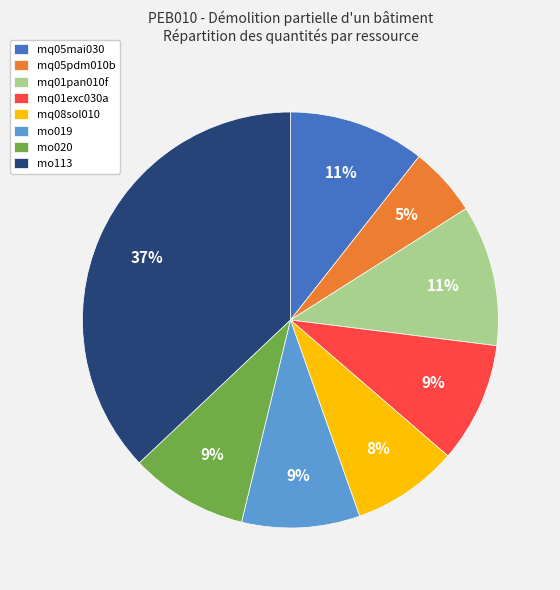

To the nearest percent, what portion does mo019 represent?

9%